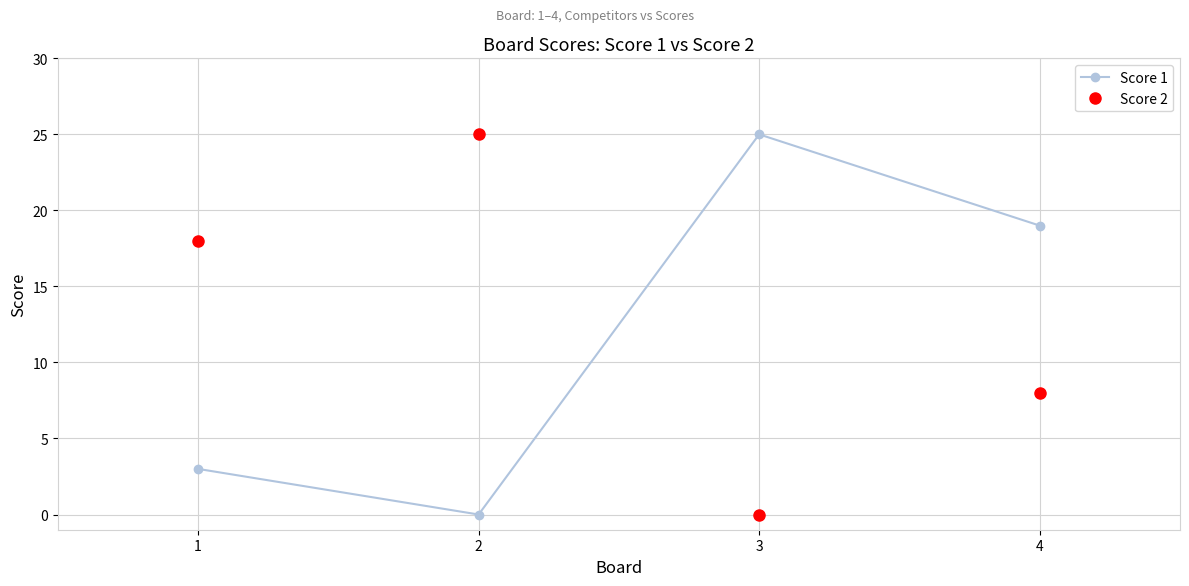

Which series ends up on top after the final intersection of Score 1 and Score 2?

Score 1